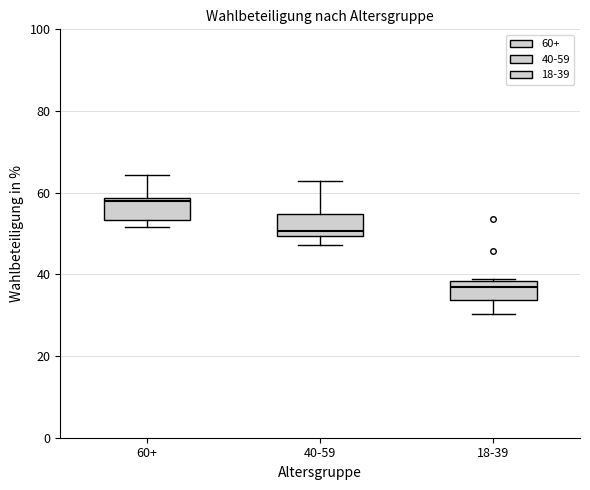

Reading left to right, transcribe this box plot: for each box, give where its median line is, the range the box spans, and where its two whiskers end, as read against the y-axis. The values are not printed on the chart, so give them approximately, as read against the axis.

60+: median 58 (just below the box's upper edge), box 54 to 58, whiskers 52 to 64
40-59: median 50 (just above the box's lower edge), box 50 to 54, whiskers 48 to 62
18-39: median 36, box 34 to 38, whiskers 30 to 38